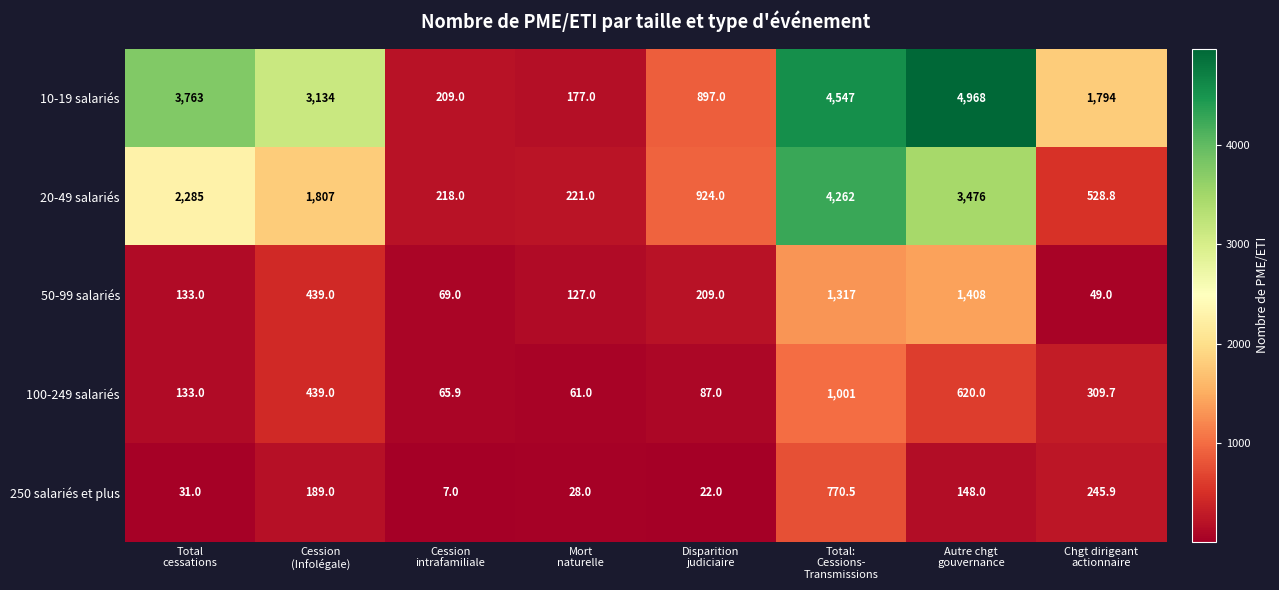

Which series has the largest total across all categories?

10-19 salariés